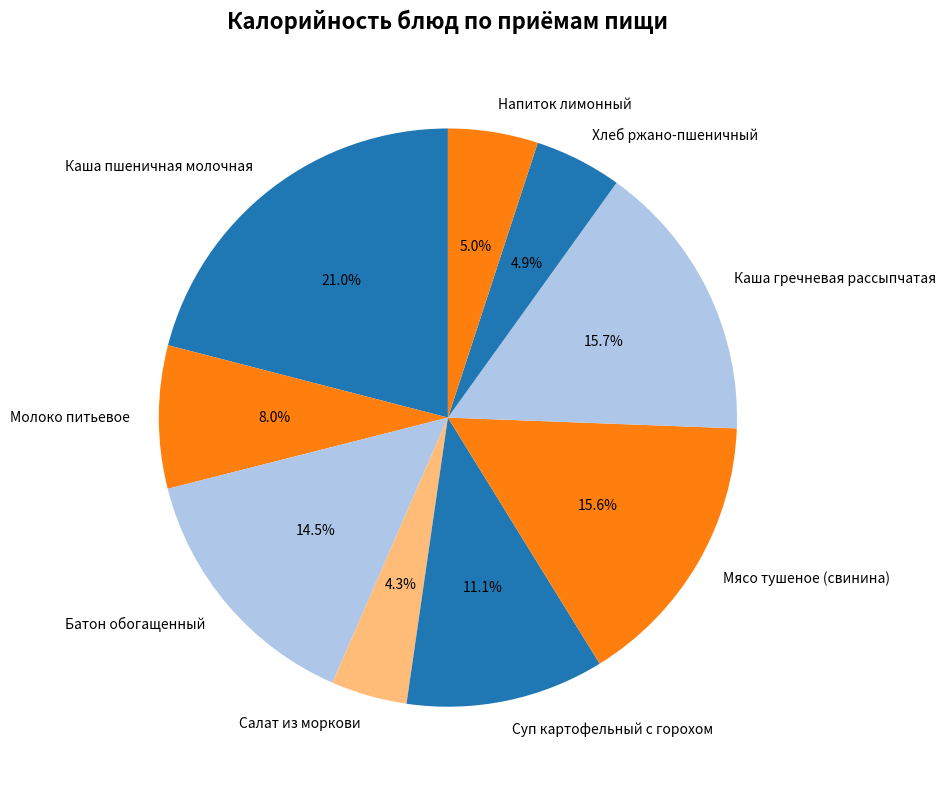

Count the number of slices in the pie.

9